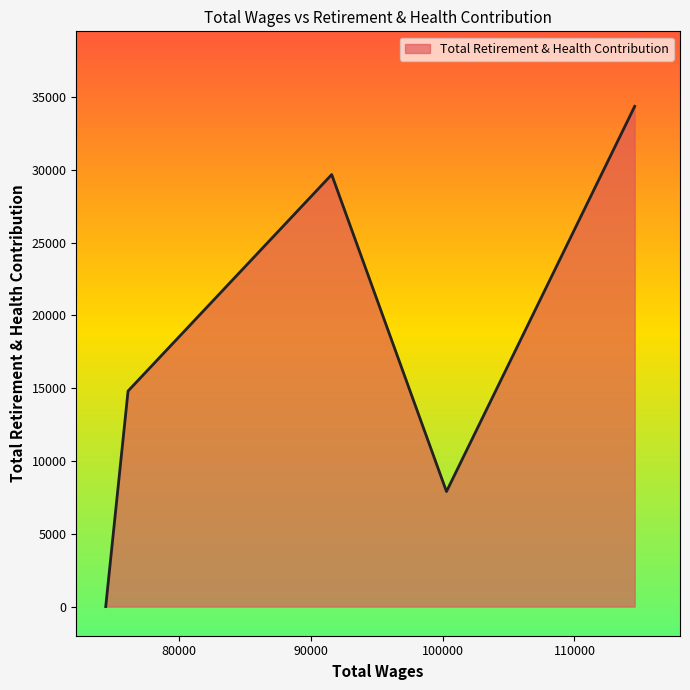

True or false: the data has more than 1 interior local peaks.

False